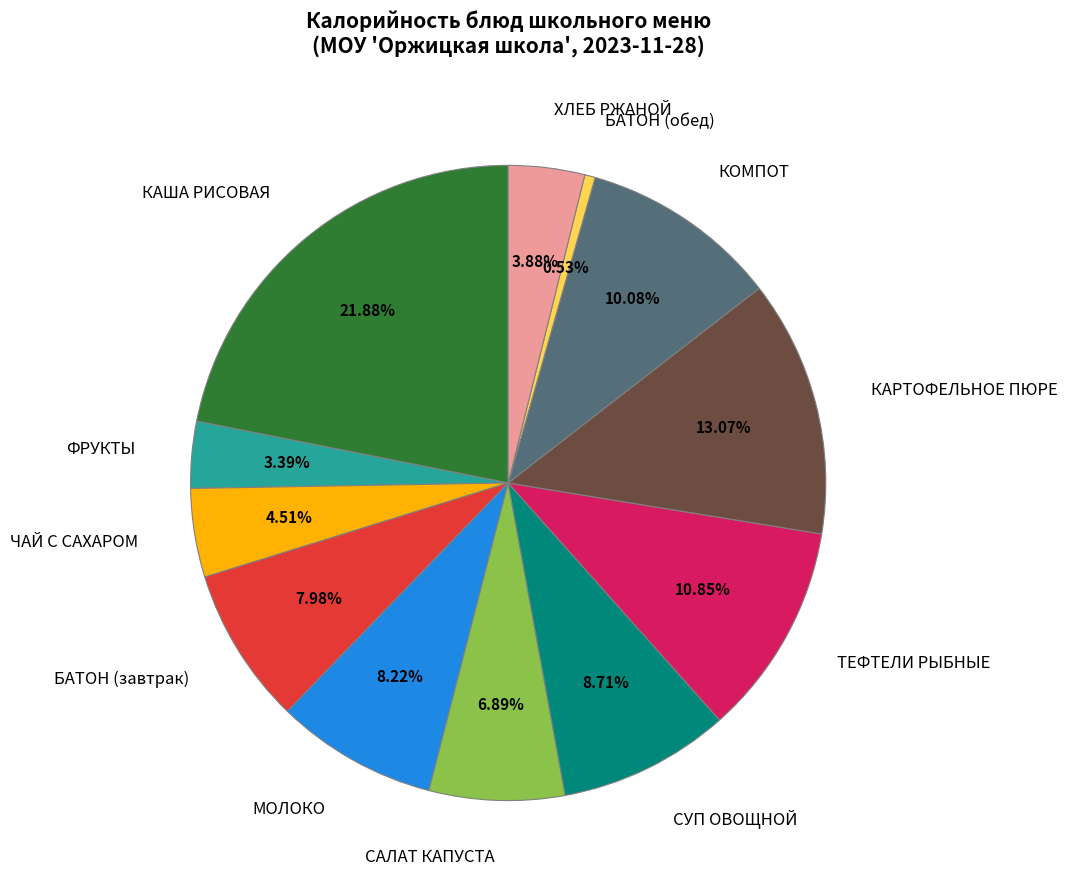

To the nearest percent, what is the difference between the largest and smallest slice percentages?

21%